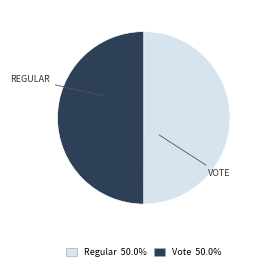

How many segments does this pie chart have?

2